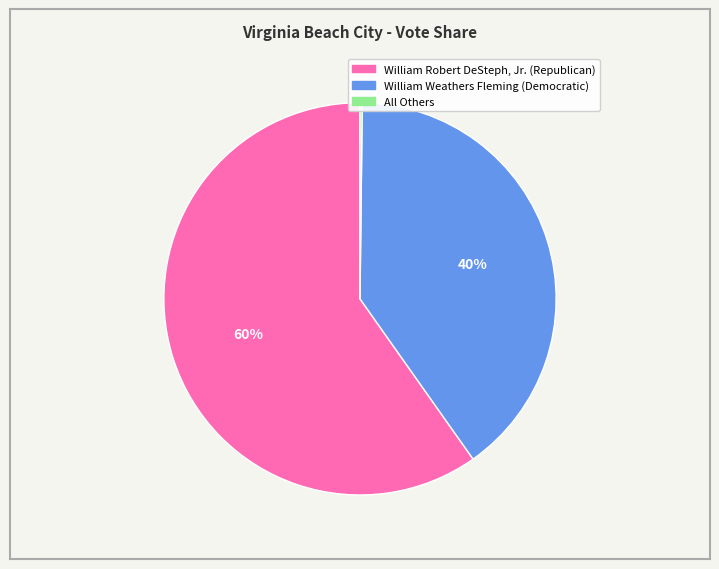

To the nearest percent, what is the average slice percentage?

33%